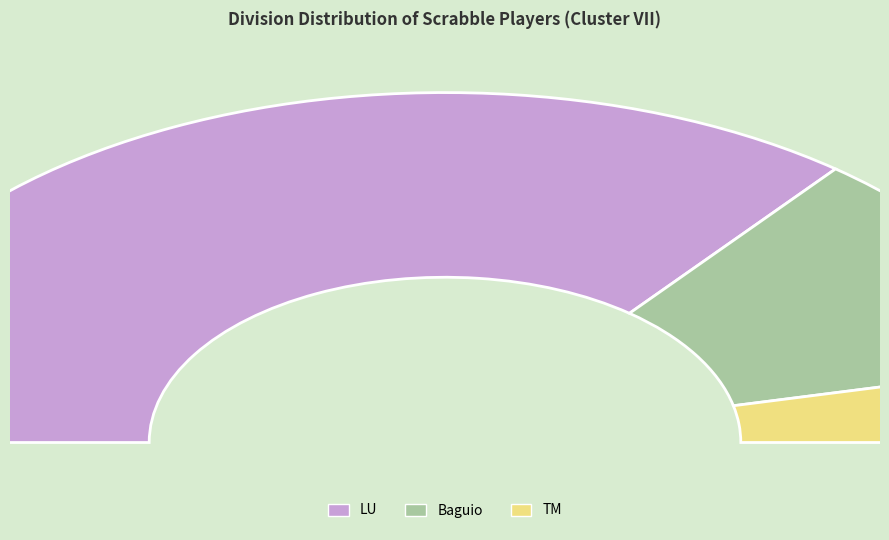

Is there a majority slice in this chart?

Yes